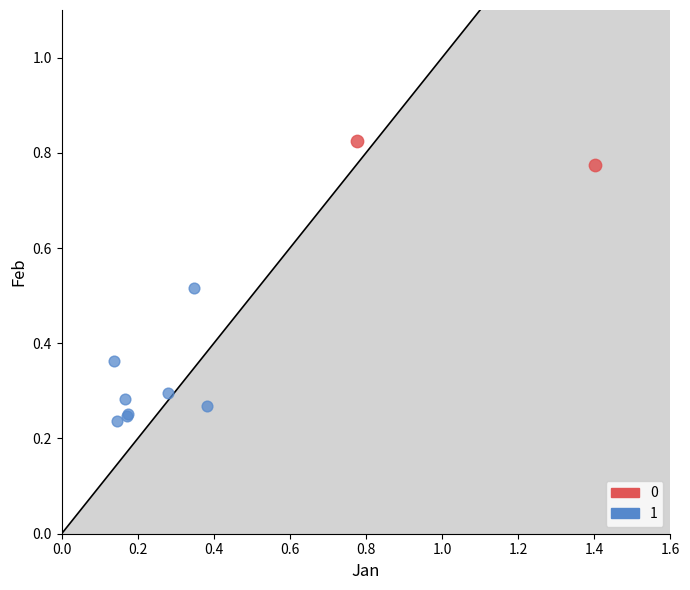

Which series reaches the maximum Y coordinate?

0